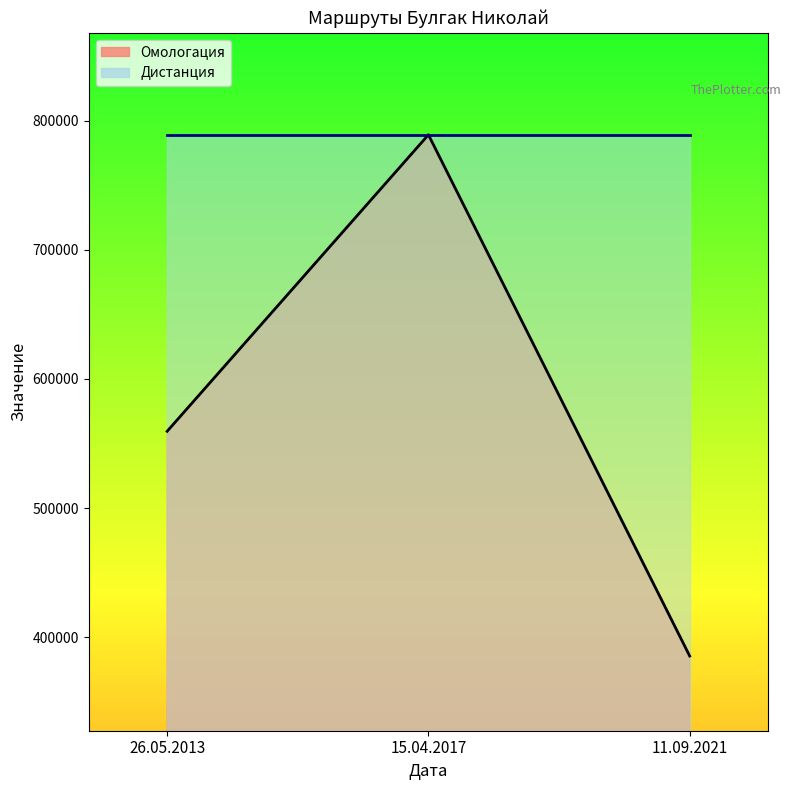

List the labels in order of value, largest first.

15.04.2017, 26.05.2013, 11.09.2021